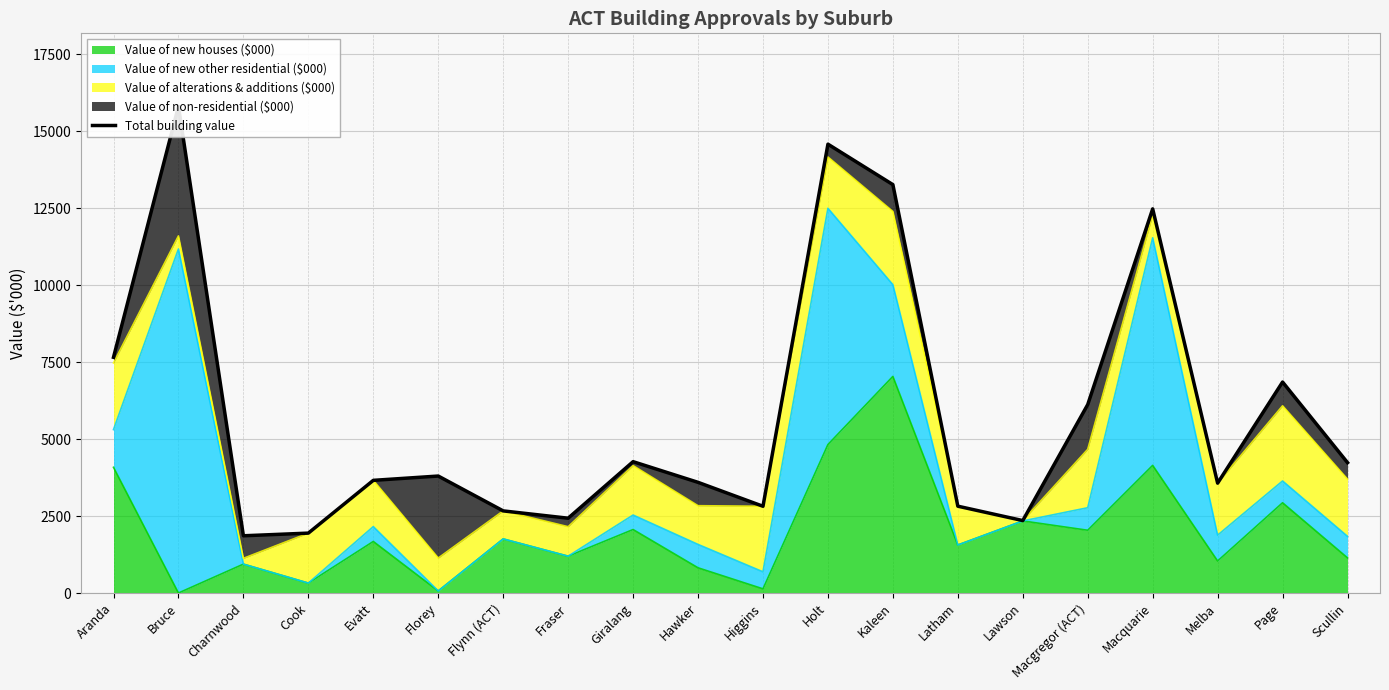

Reading left to right, list all the values displayed in this chart.

Aranda=7655.9	Bruce=15807.5	Charnwood=1859.0	Cook=1945.6	Evatt=3659.5	Florey=3799.2	Flynn (ACT)=2667.3	Fraser=2429.7	Giralang=4266.3	Hawker=3594.7	Higgins=2817.6	Holt=14579.1	Kaleen=13264.6	Latham=2820.3	Lawson=2352.8	Macgregor (ACT)=6120.7	Macquarie=12477.5	Melba=3568.7	Page=6852.8	Scullin=4234.5